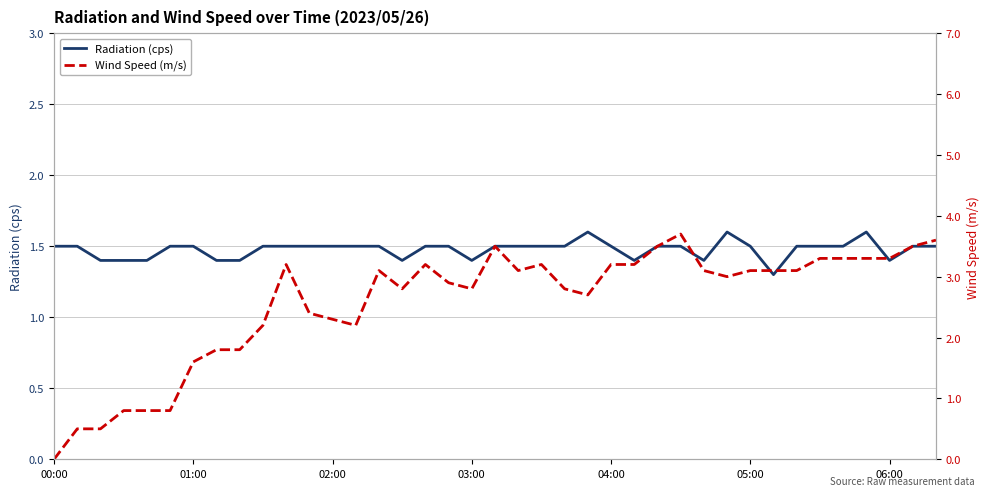

In Wind Speed (m/s), how many points are higher than both neighbors (excluding endpoints)?

6